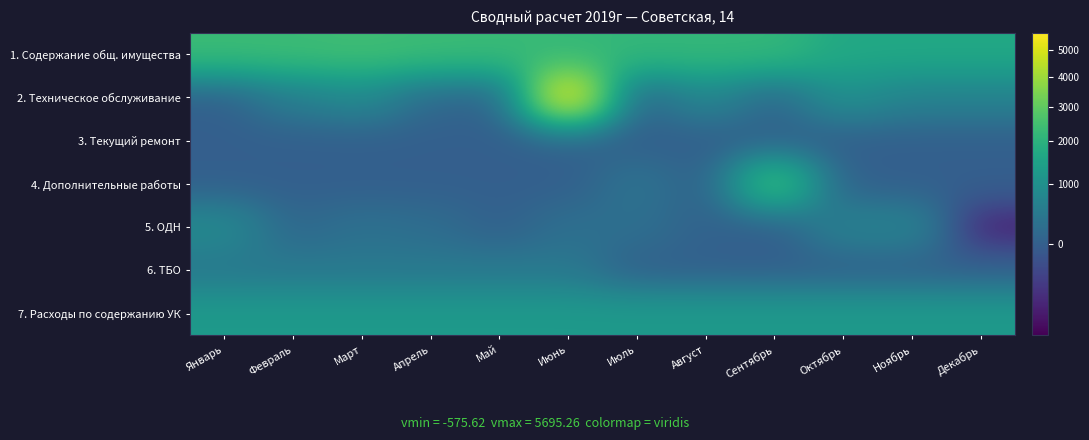

Rank the series by their maximum value, from highest to lowest.

2. Техническое обслуживание, 4. Дополнительные работы, 1. Содержание общ. имущества, 7. Расходы по содержанию УК, 5. ОДН, 6. ТБО, 3. Текущий ремонт